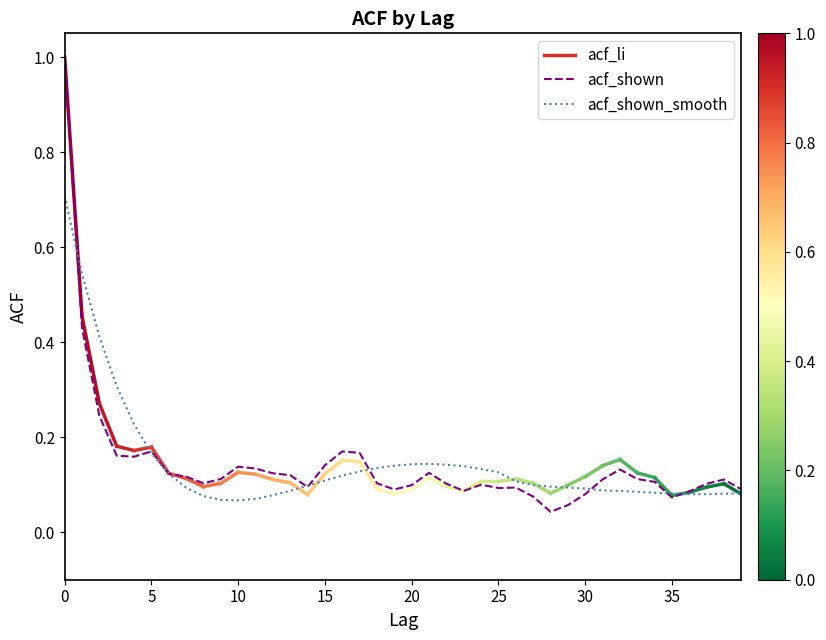

Which series has the widest spread of values?

acf_shown